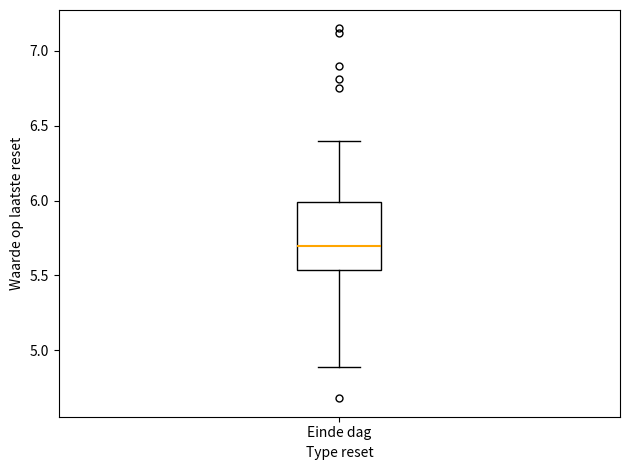

Where is the lower edge of the box for Einde dag on the y-axis? The values are not printed on the chart, so give them approximately, as read against the axis.

5.55